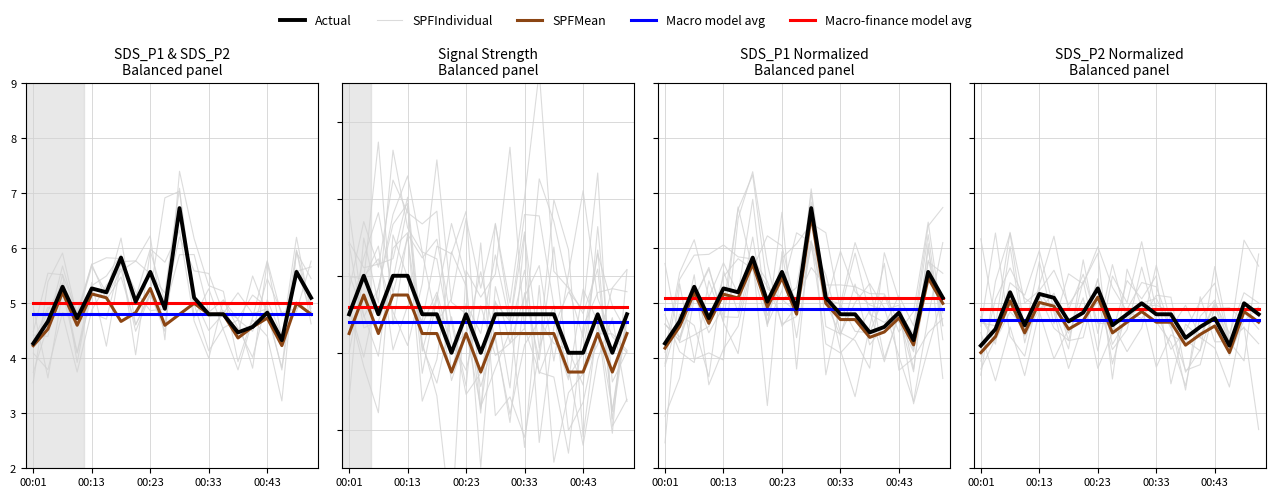

At how many categories does at least one series exceed 5?

10